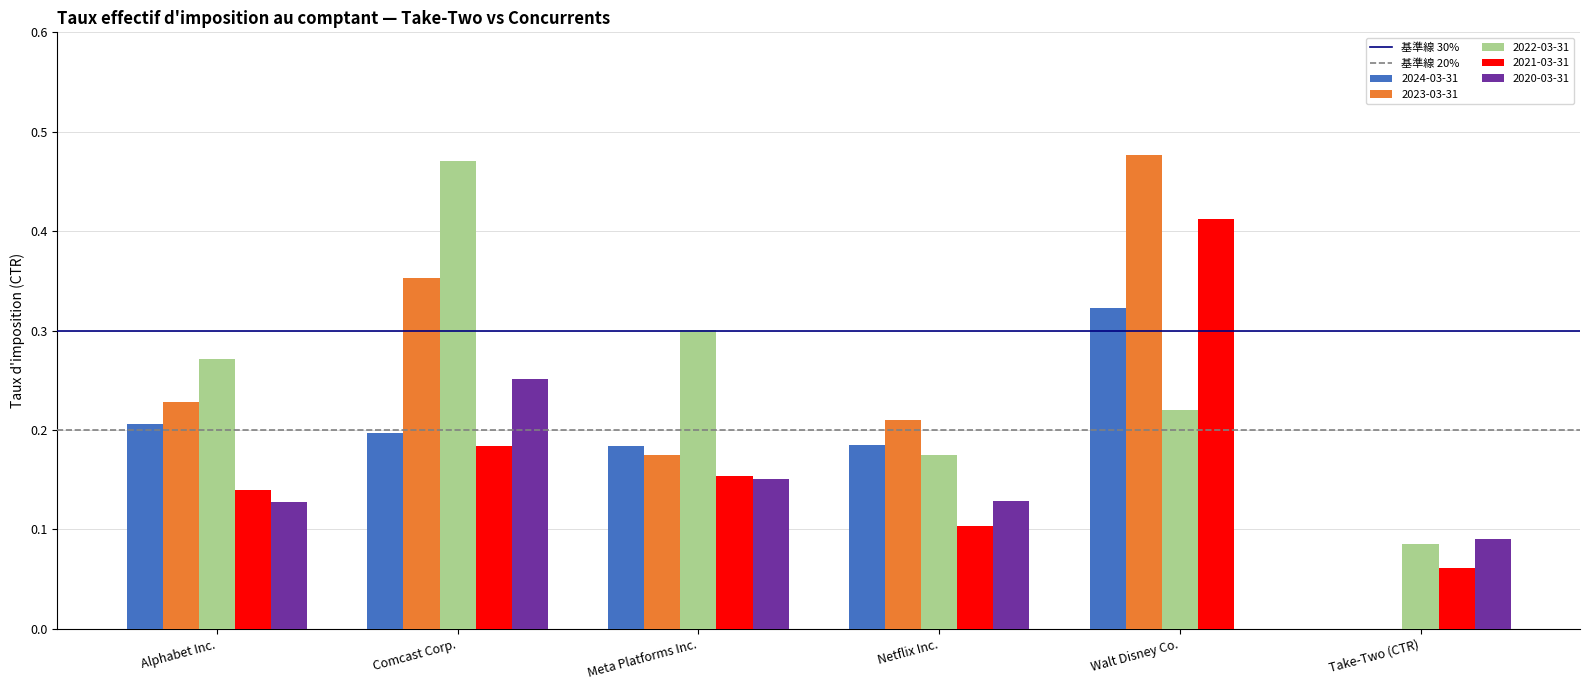

Is the value of 2020-03-31 at Alphabet Inc. greater than the value of 2022-03-31 at Comcast Corp.?

No